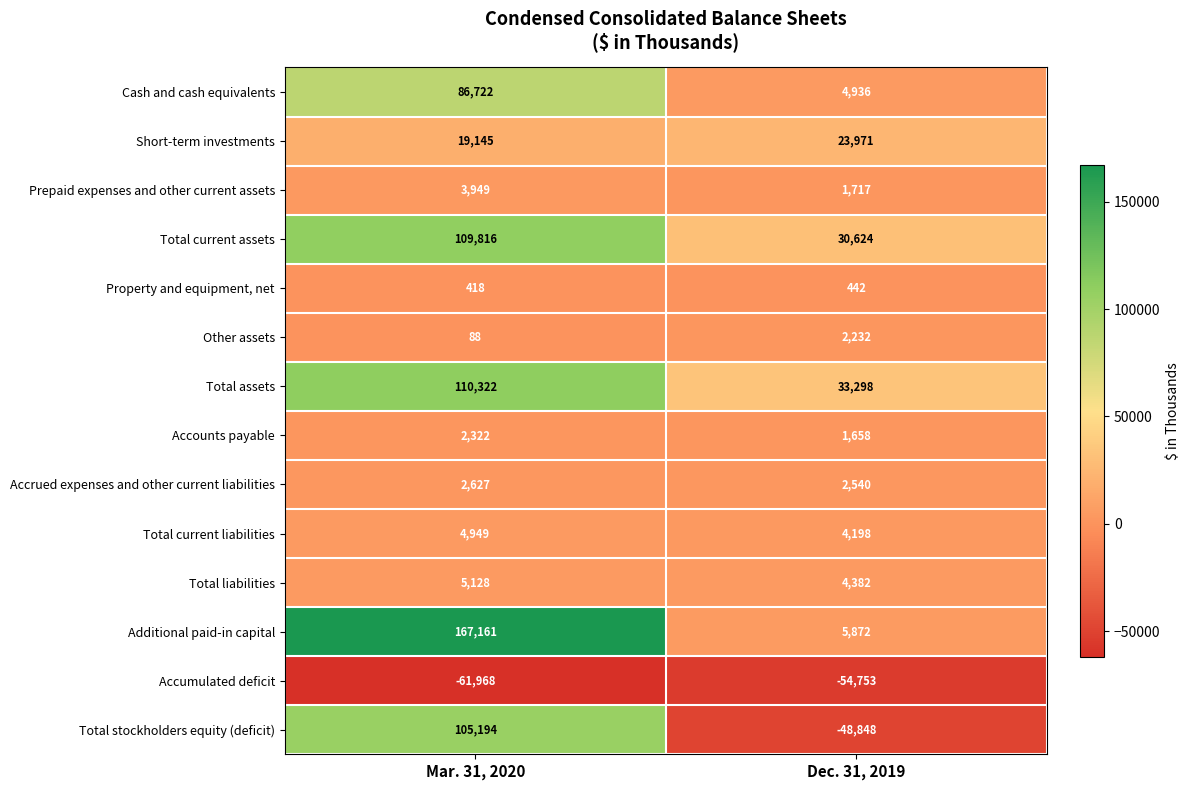

What is the difference between the Property and equipment, net values at Mar. 31, 2020 and Dec. 31, 2019?

24